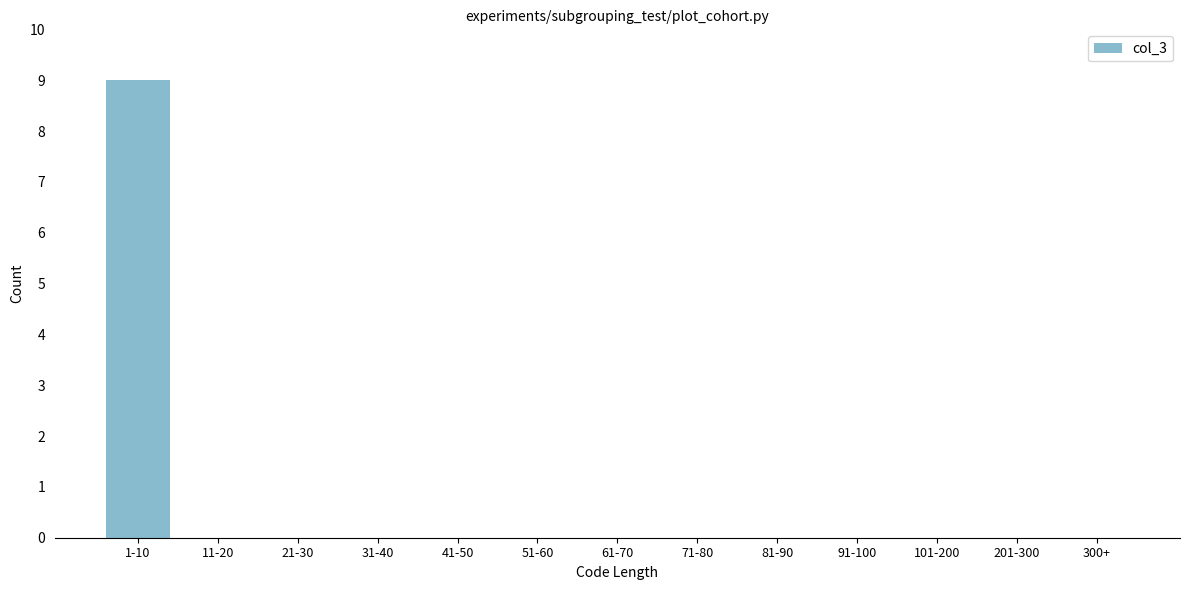

What is the maximum value shown in the chart?

9